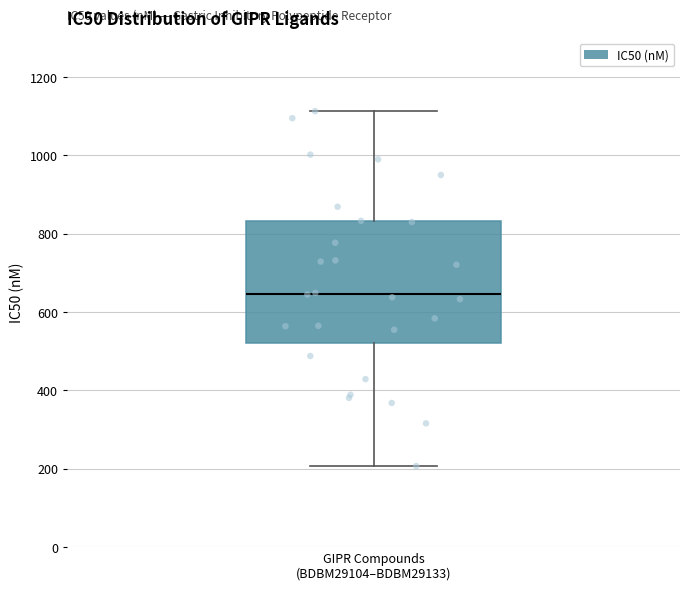

Transcribe this box plot: give where the median line is, the range the box spans, and where the two whiskers end, as read against the y-axis. The values are not printed on the chart, so give them approximately, as read against the axis.

median 640, box 520 to 840, whiskers 200 to 1120